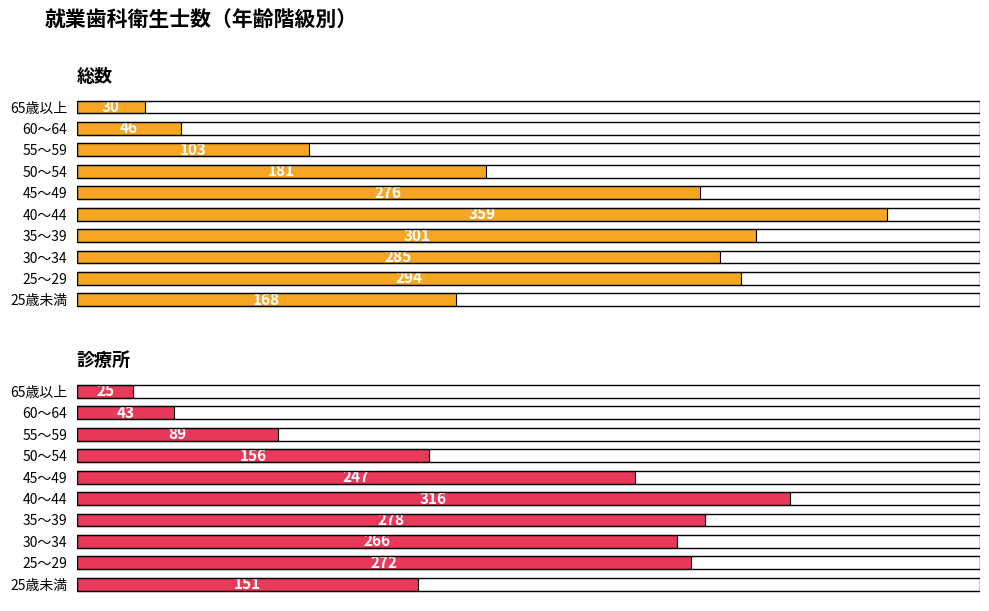

Does the chart contain any negative values?

No